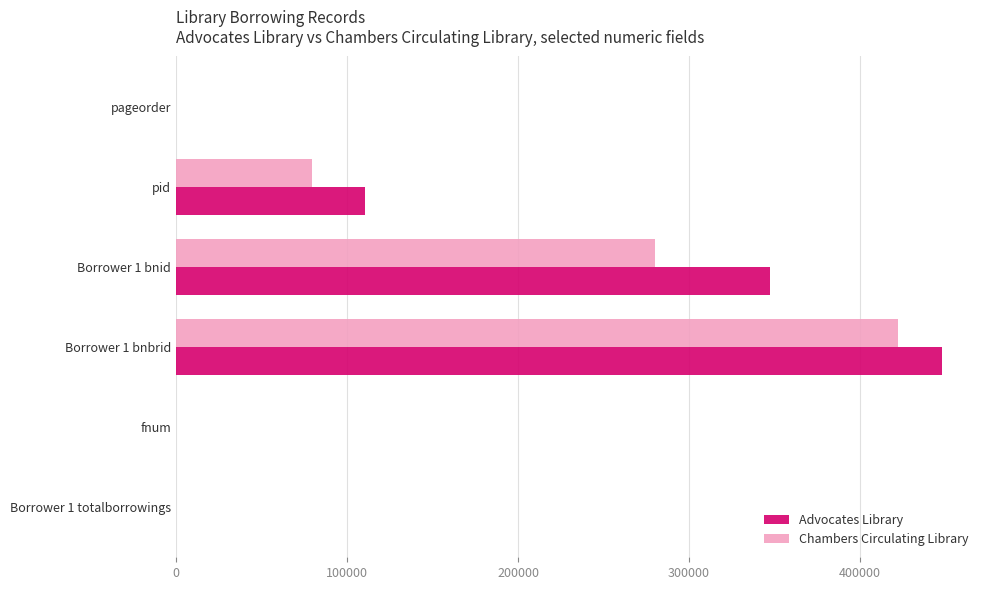

Count the number of data series in this chart.

2